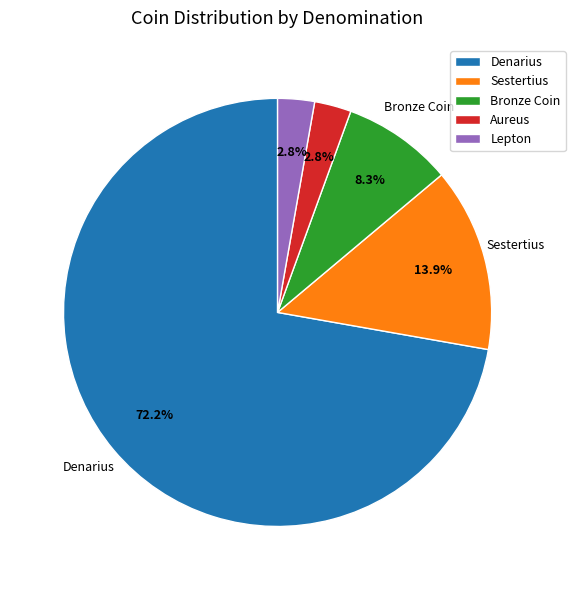

What is the largest slice in the pie chart?

Denarius